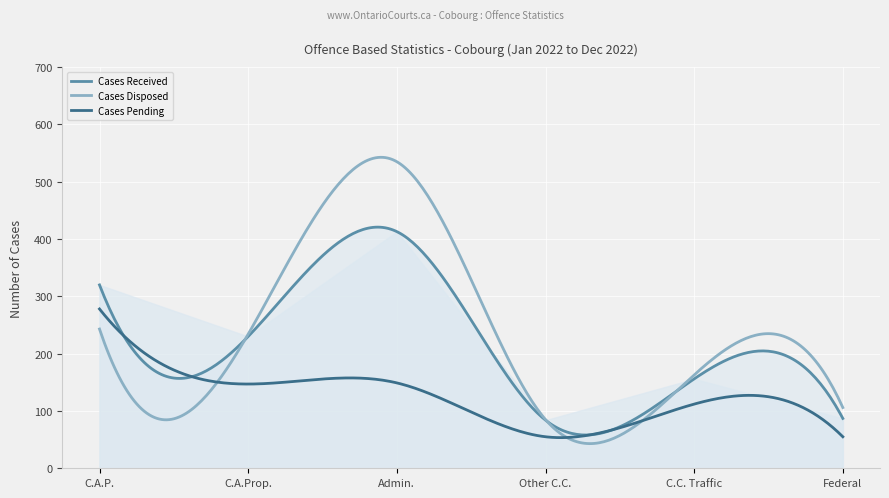

Which series ends up on top after the final intersection of Cases Disposed and Cases Pending?

Cases Disposed